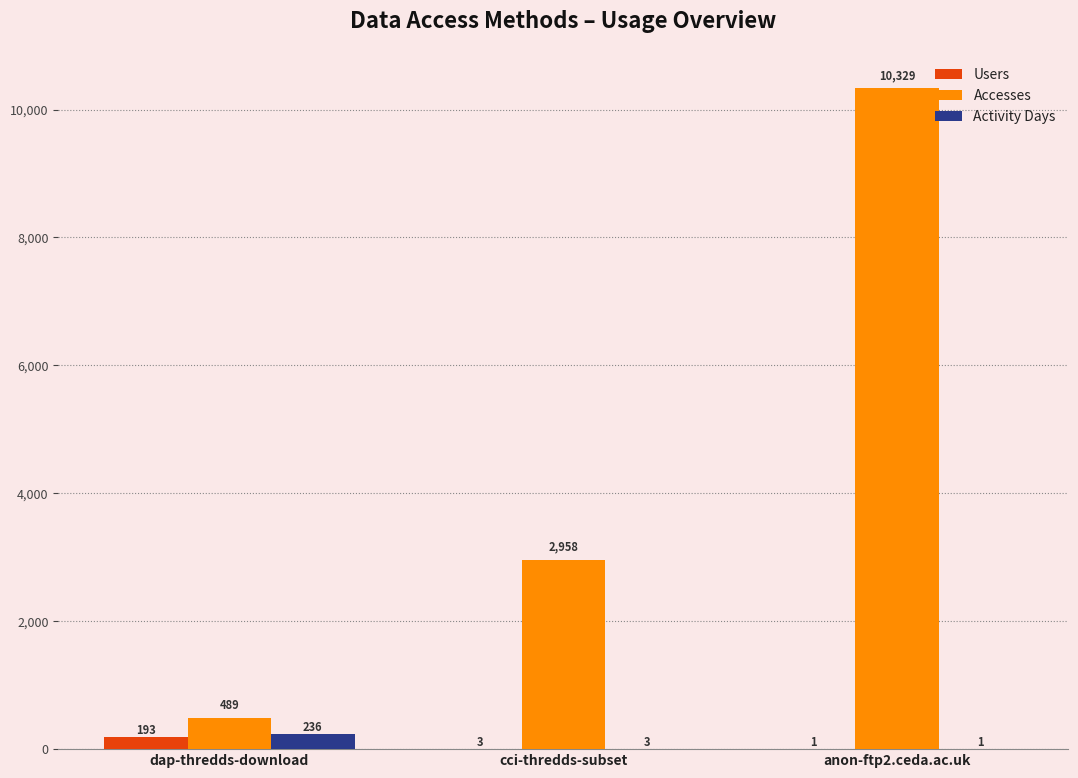

How many categories are shown in the chart?

3